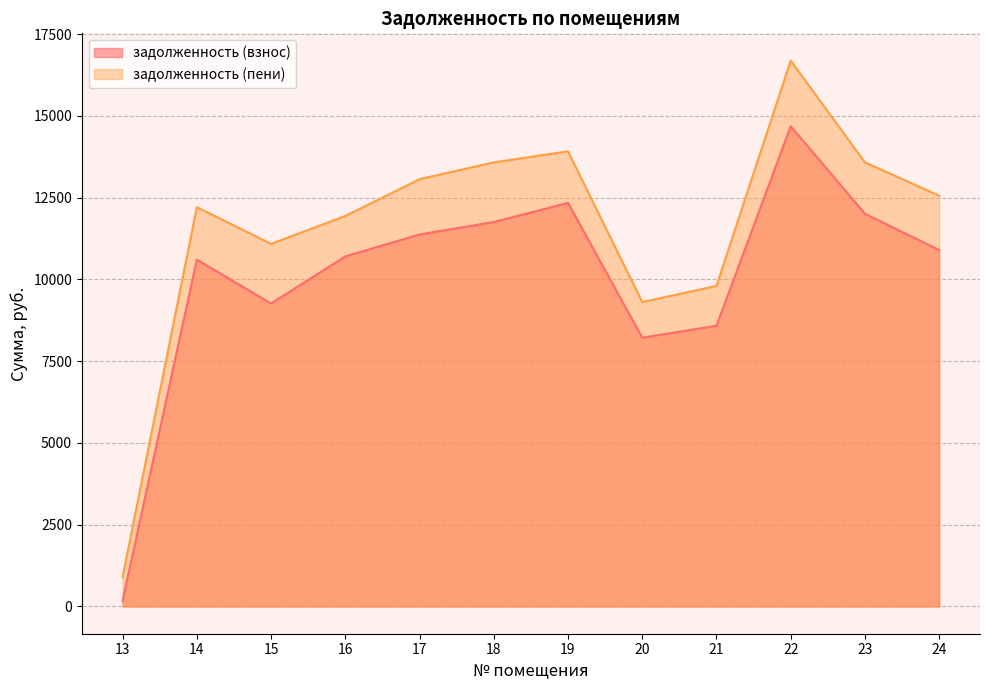

What is the sum of all задолженность (взнос) values?

120578.8